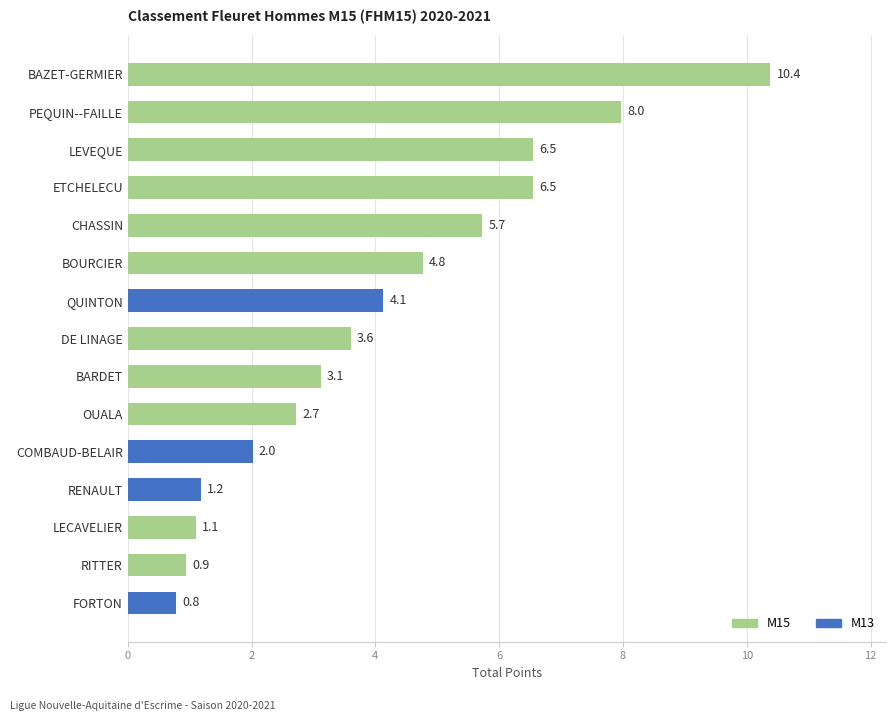

What is the difference between the maximum and minimum values?

9.6